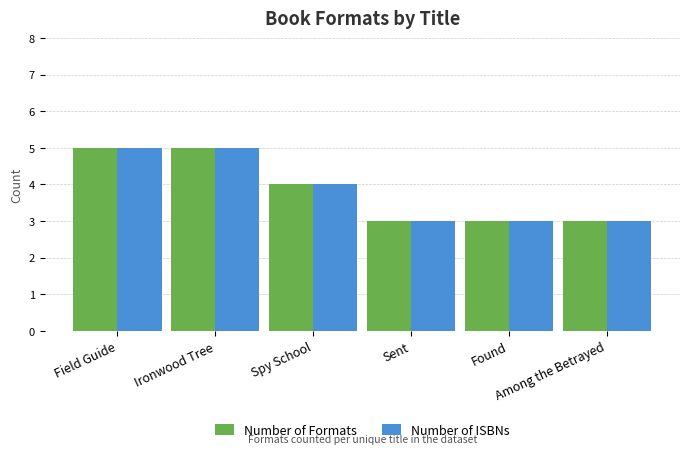

What is the maximum value shown in the chart?

5